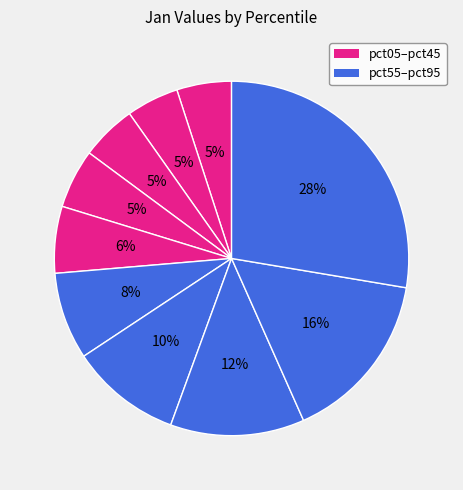

Count the number of slices in the pie.

10